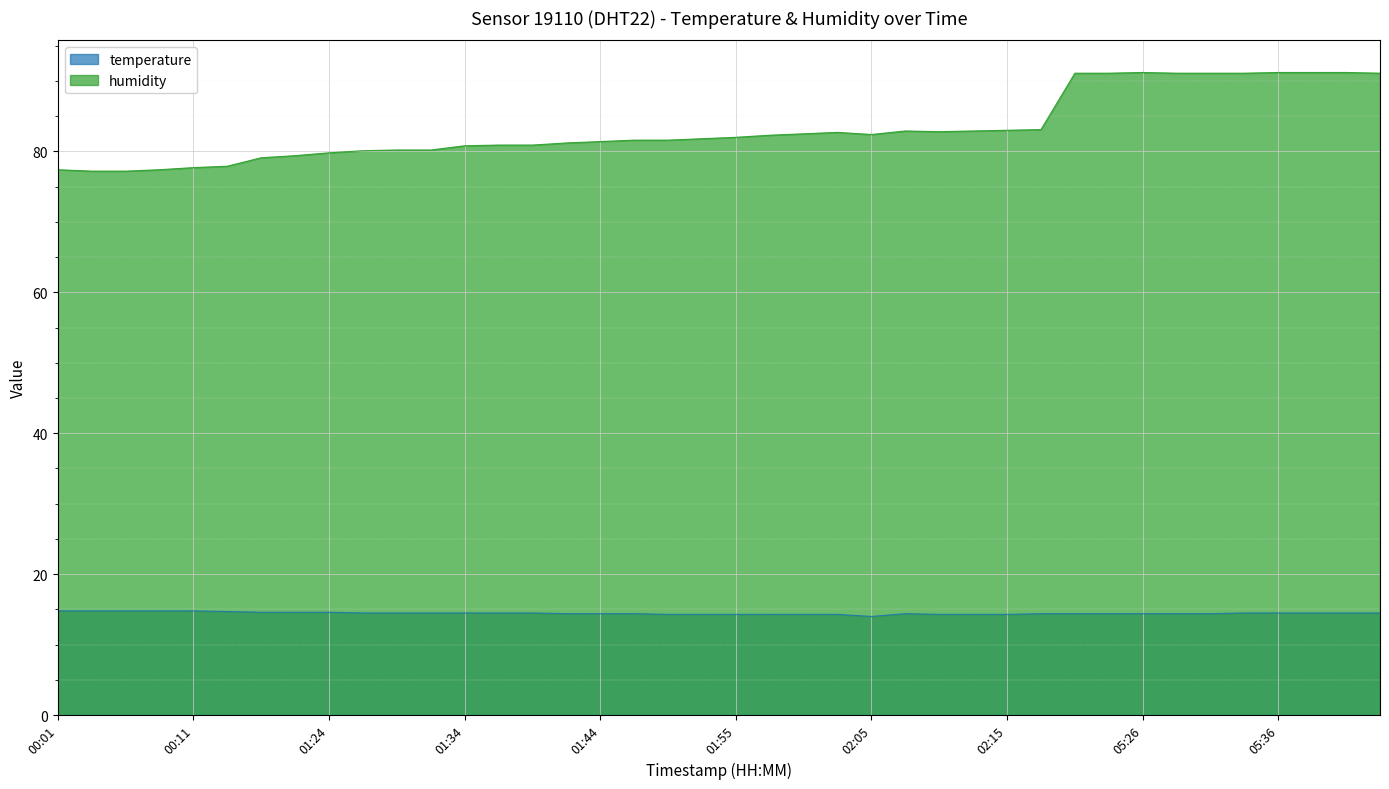

Reading right to left, extract all data points from this chart.

temperature: 14.5	14.5	14.5	14.5	14.5	14.4	14.4	14.4	14.4	14.4	14.4	14.3	14.3	14.3	14.4	14.0	14.3	14.3	14.3	14.3	14.3	14.3	14.4	14.4	14.4	14.5	14.5	14.5	14.5	14.5	14.5	14.6	14.6	14.6	14.7	14.8	14.8	14.8	14.8	14.8
humidity: 91.1	91.2	91.2	91.2	91.1	91.1	91.1	91.2	91.1	91.1	83.1	83.0	82.9	82.8	82.9	82.4	82.7	82.5	82.3	82.0	81.8	81.6	81.6	81.4	81.2	80.9	80.9	80.8	80.2	80.2	80.1	79.8	79.4	79.1	77.9	77.7	77.4	77.2	77.2	77.4